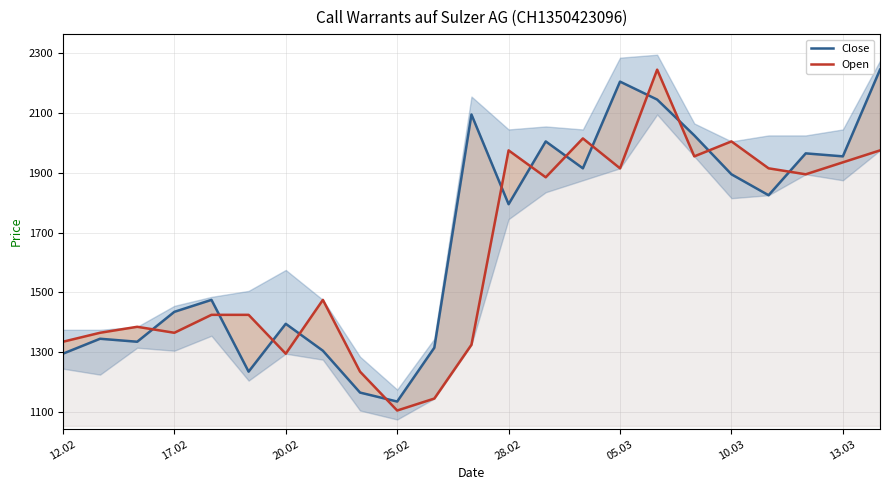

List the series in order of their overall mean, lowest first.

Open, Close